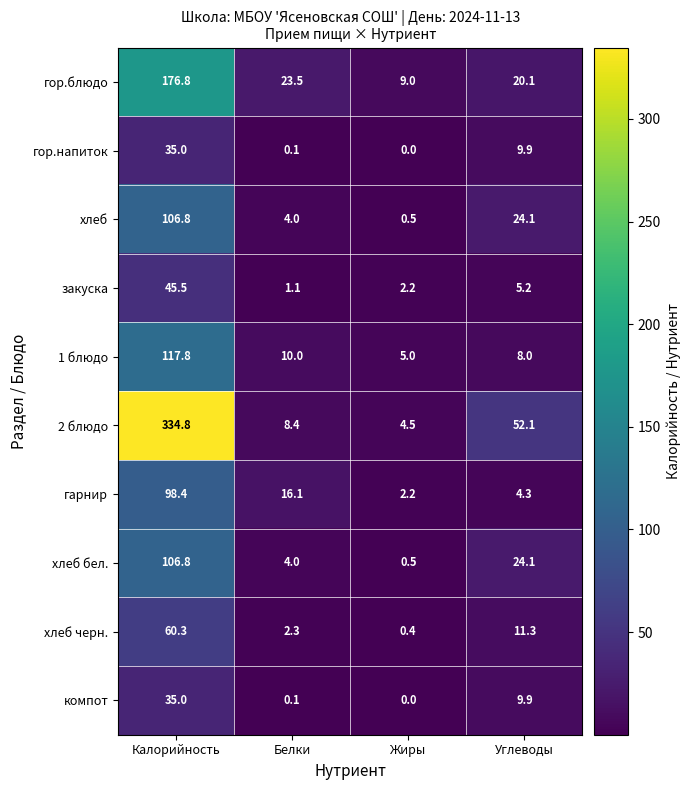

What is the difference between the гарнир values at Жиры and Углеводы?

2.1